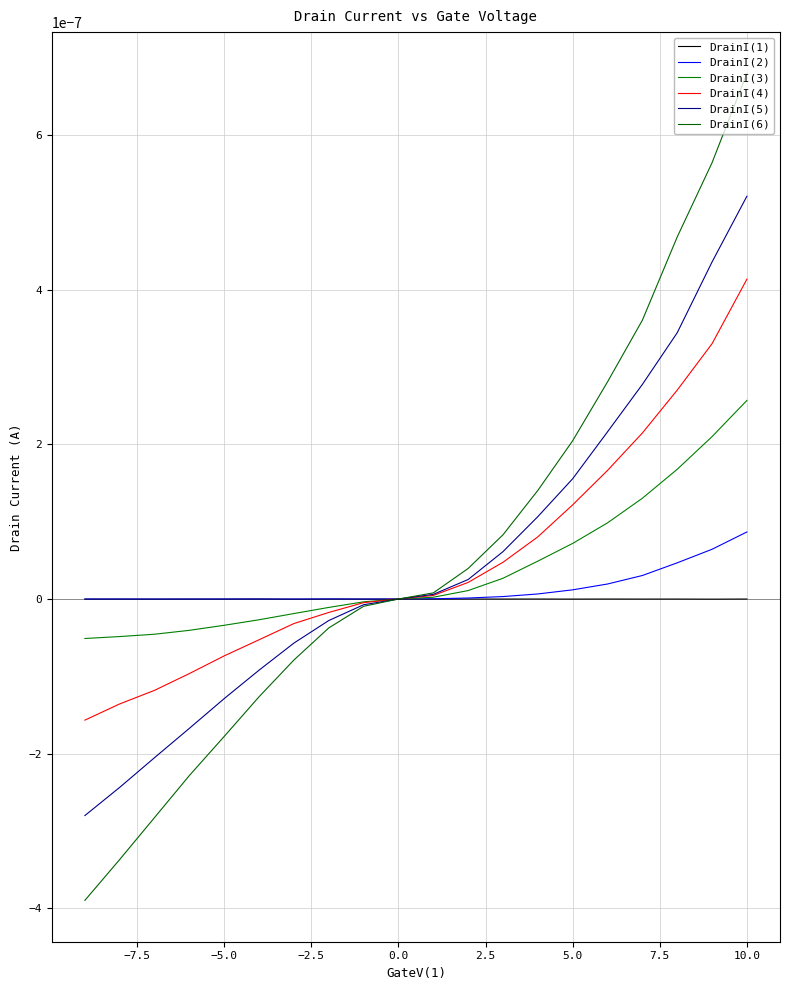

At how many categories does at least one series exceed 0?

13